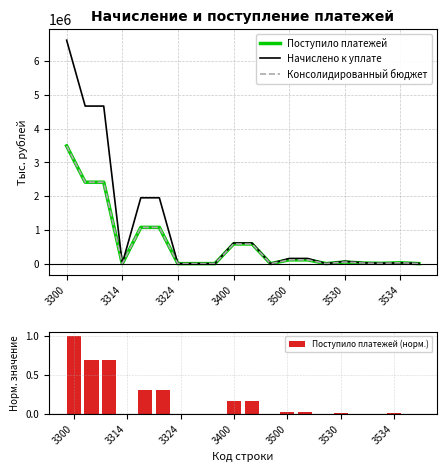

The value of Начислено к уплате at 3400 is 268172. True or false?

False